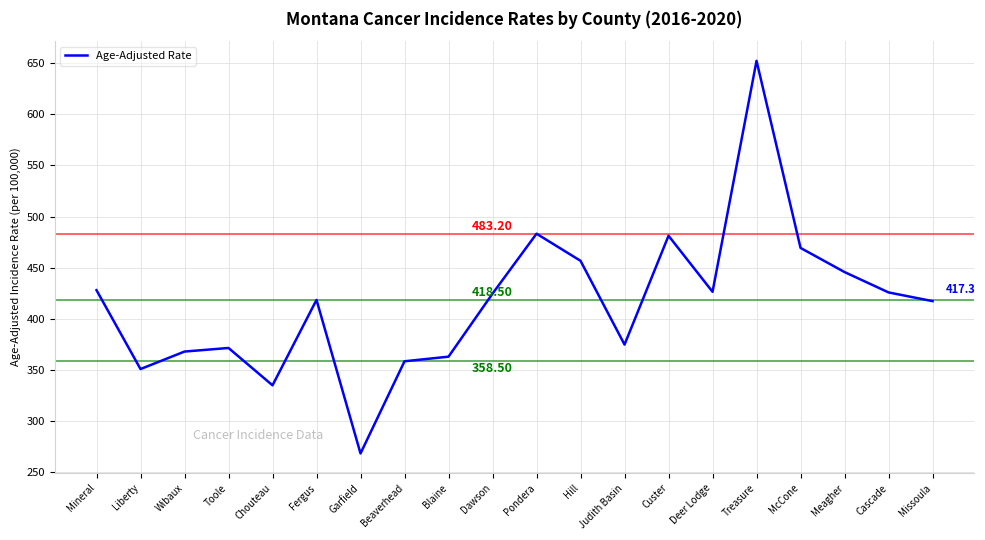

Between Toole and McCone, which is larger?

McCone